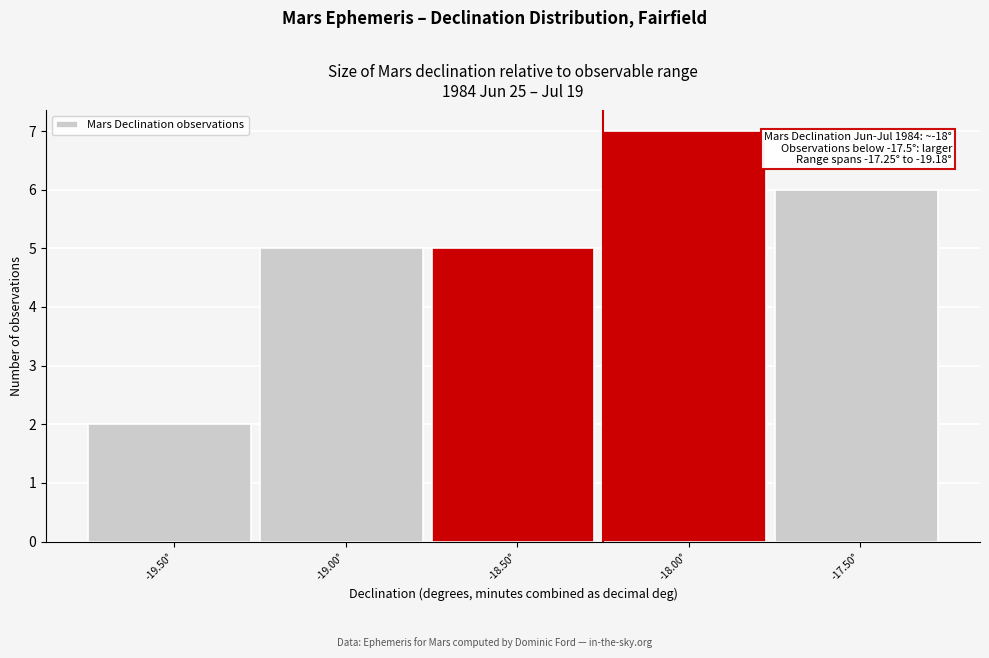

Reading left to right, list all the values displayed in this chart.

-19.50°=2	-19.00°=5	-18.50°=5	-18.00°=7	-17.50°=6